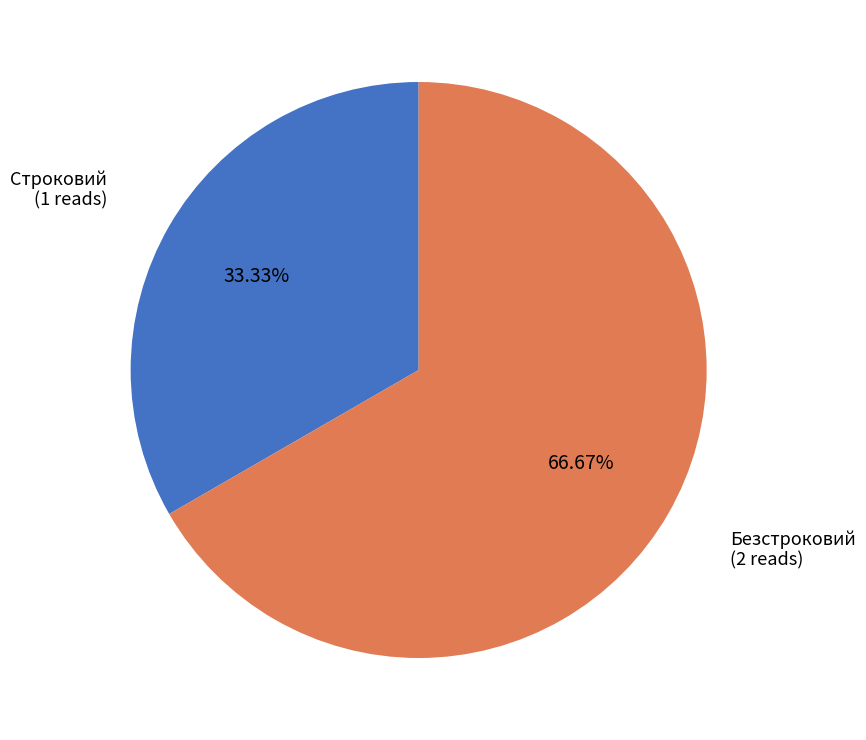

What is the ratio of the value at Строковий to the value at Безстроковий?

0.5